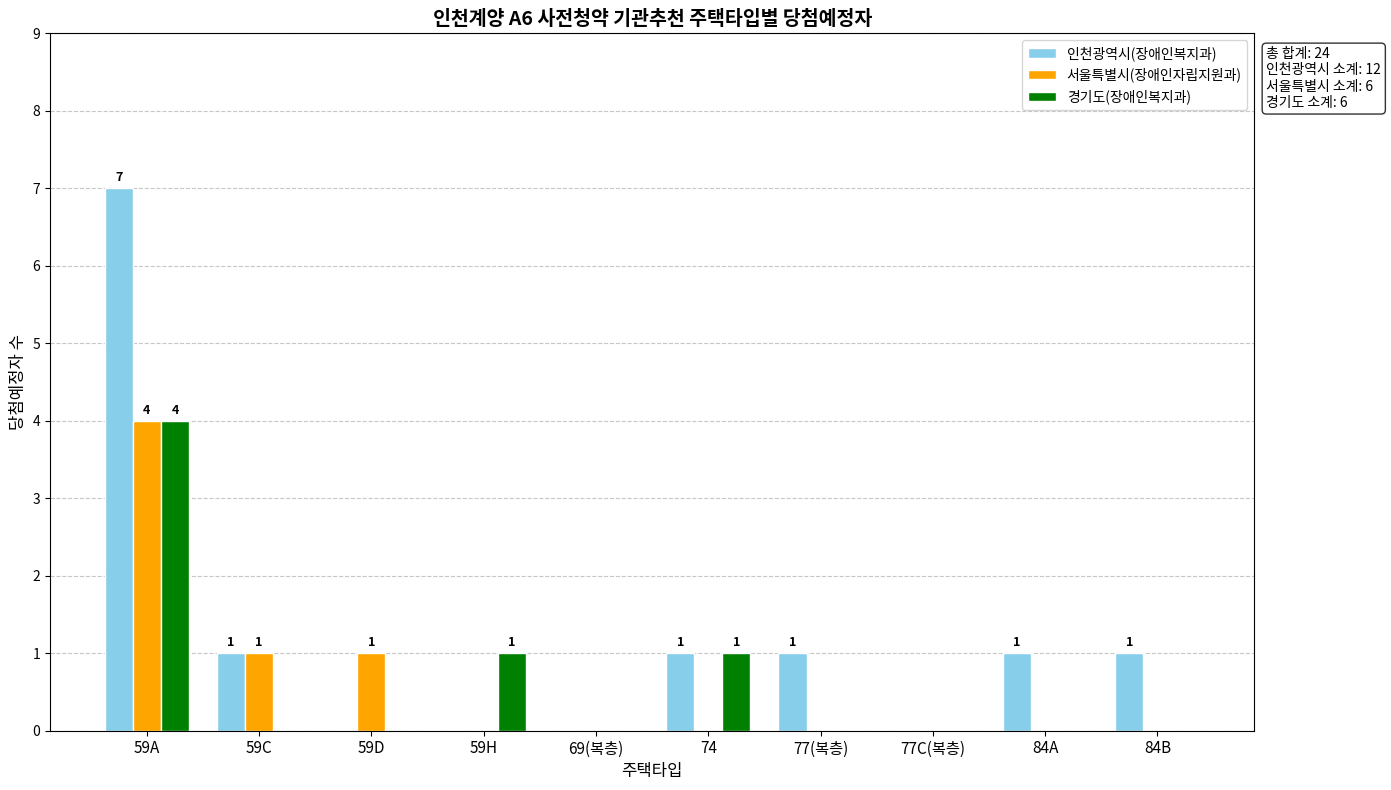

Are the bars grouped side by side (vs. stacked)?

Yes